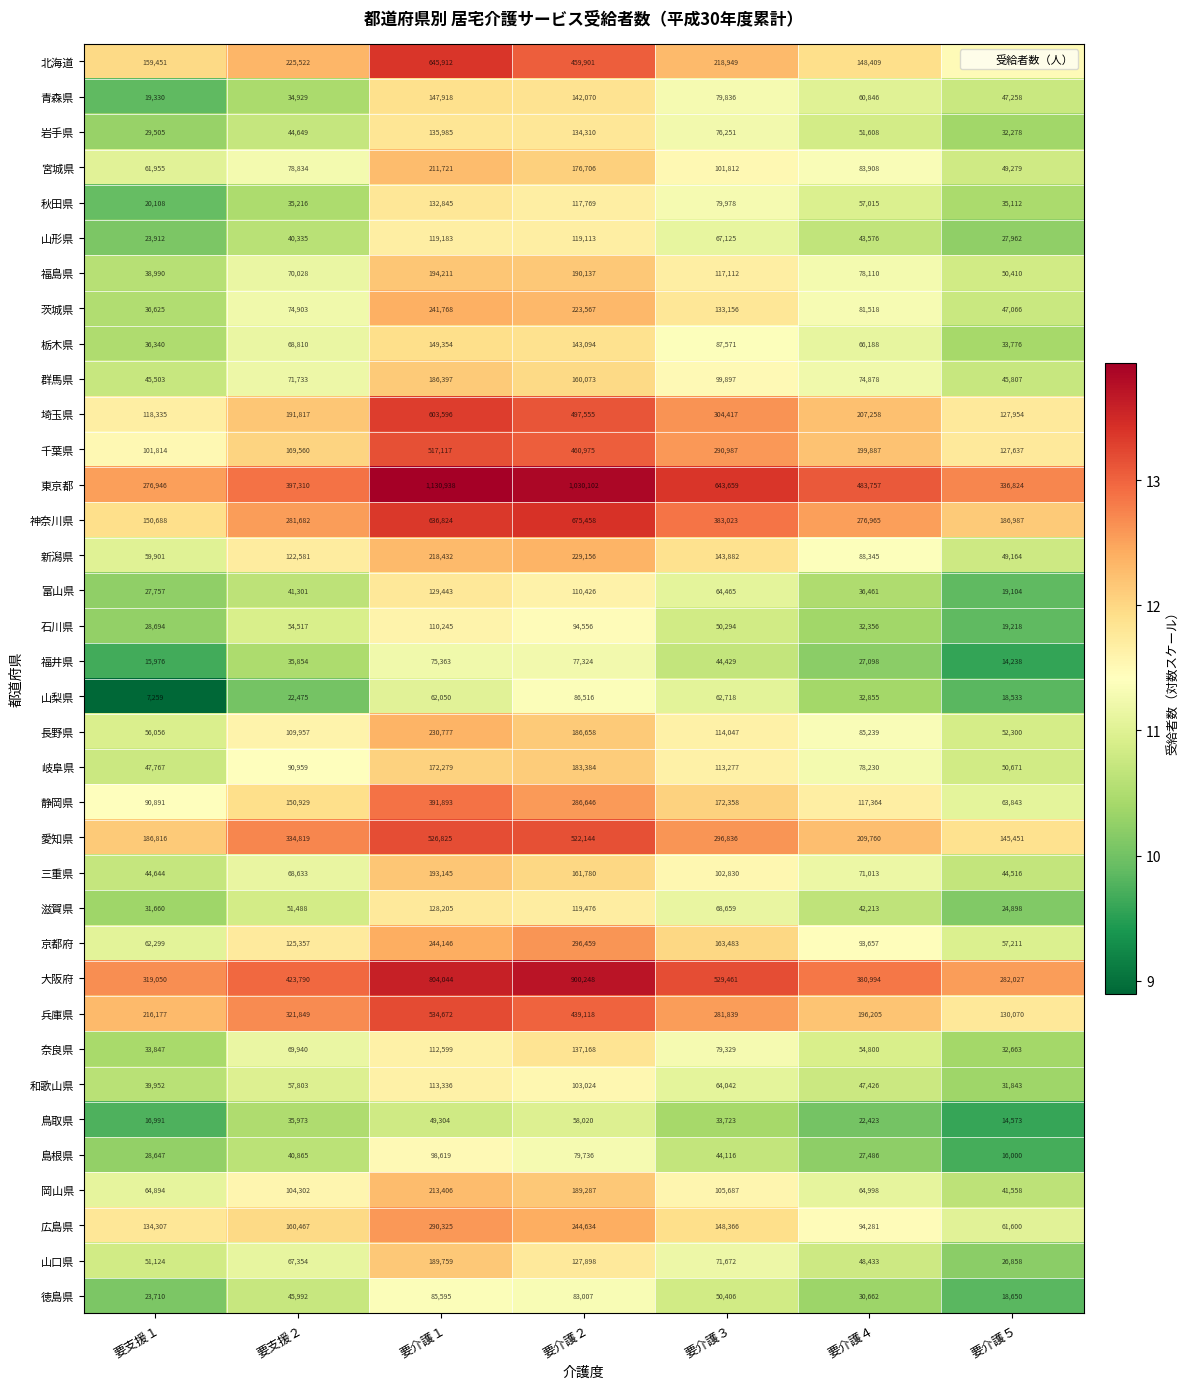

How many series are shown in this chart?

36